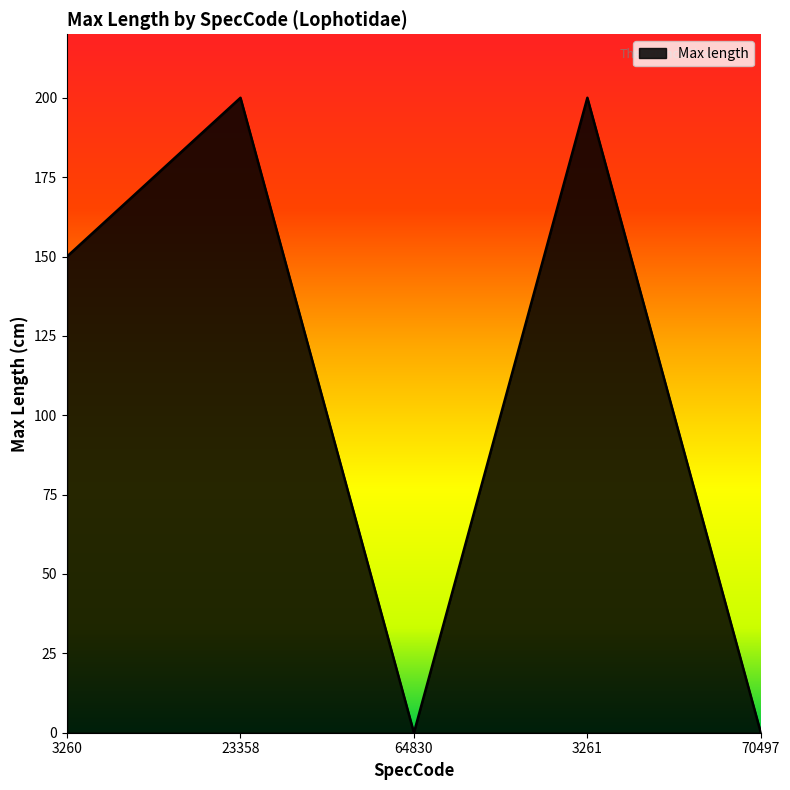

At which label is the value closest to 100?

3260